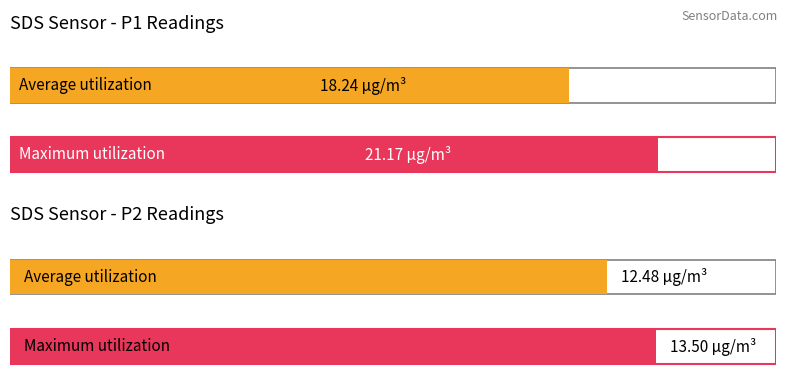

Does the chart contain any negative values?

No